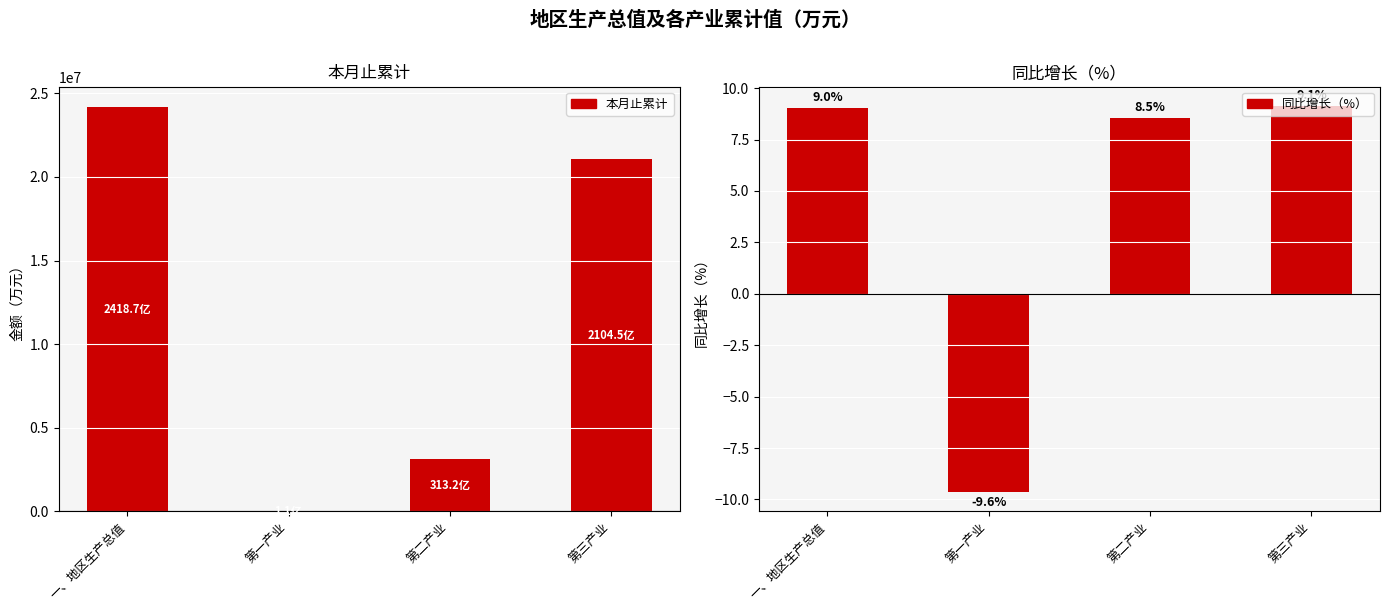

What is the value of the 本月止累计 bar at the 4th from the left?

21045119.0